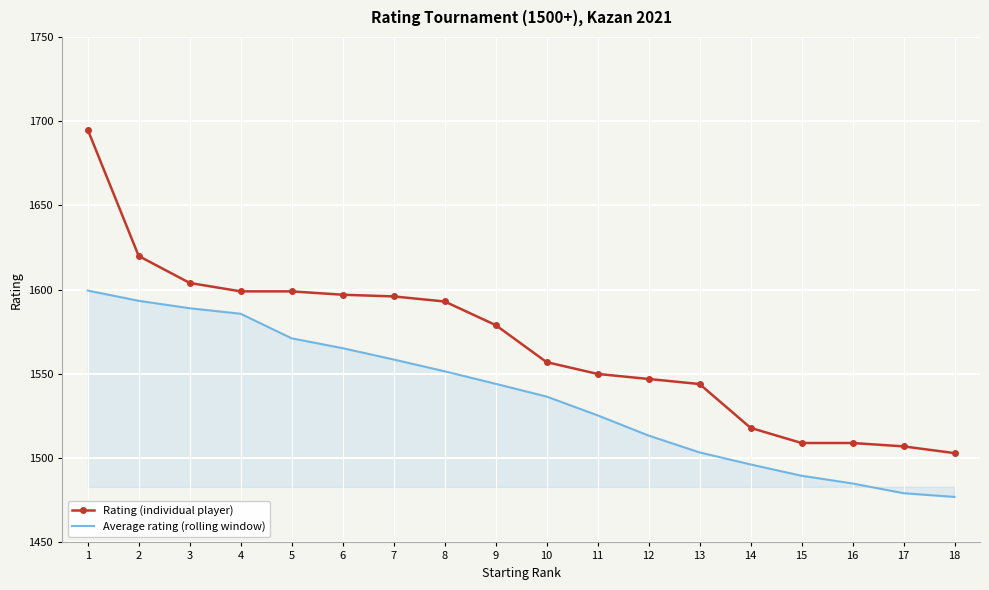

What is the sum of the Rating (individual player) values at 13 and 1?

3239.0